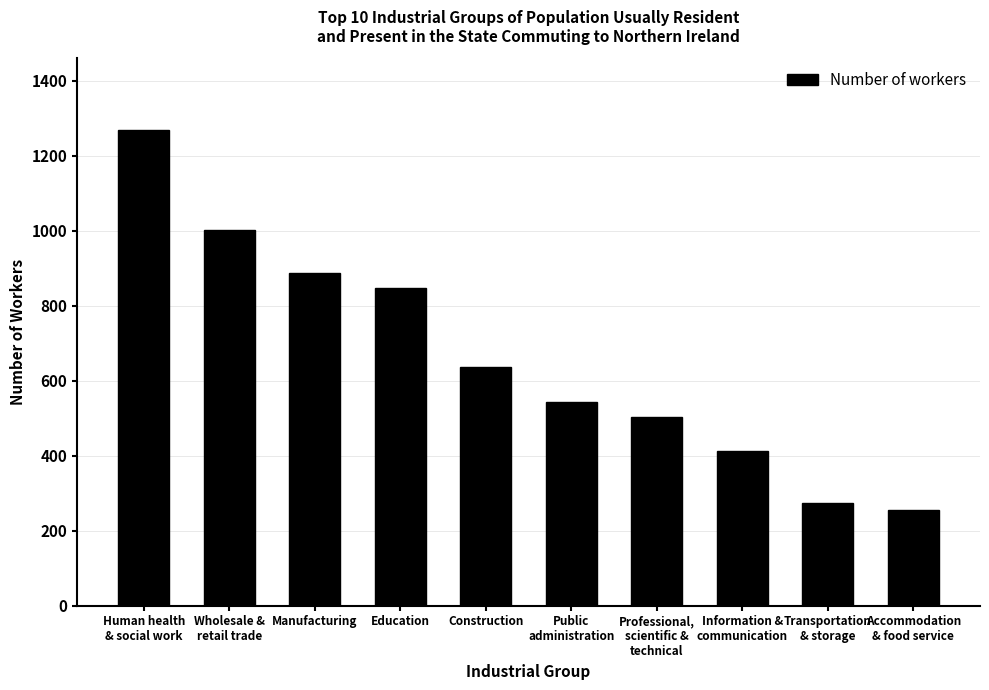

What is the sum of the values at Manufacturing and Professional,
scientific &
technical?

1390